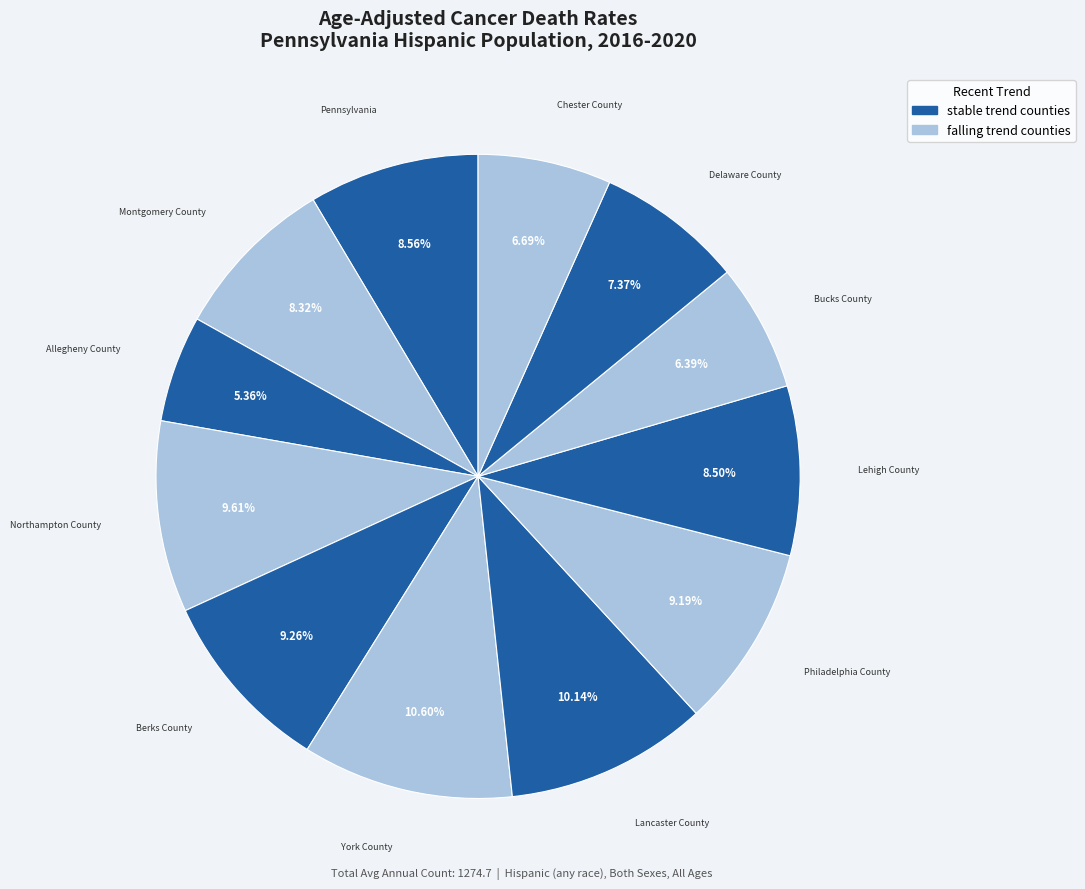

Count the number of slices in the pie.

12